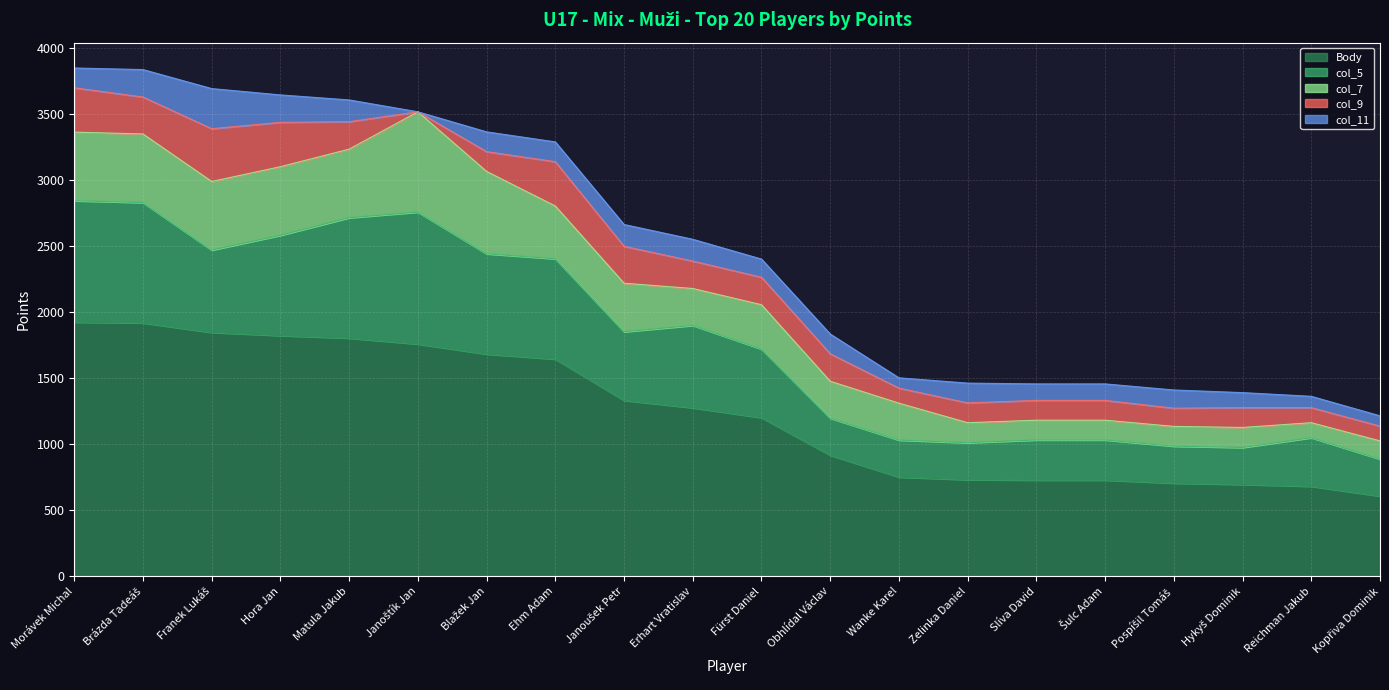

What is the spread (max minus min) of values at Matula Jakub?

1640